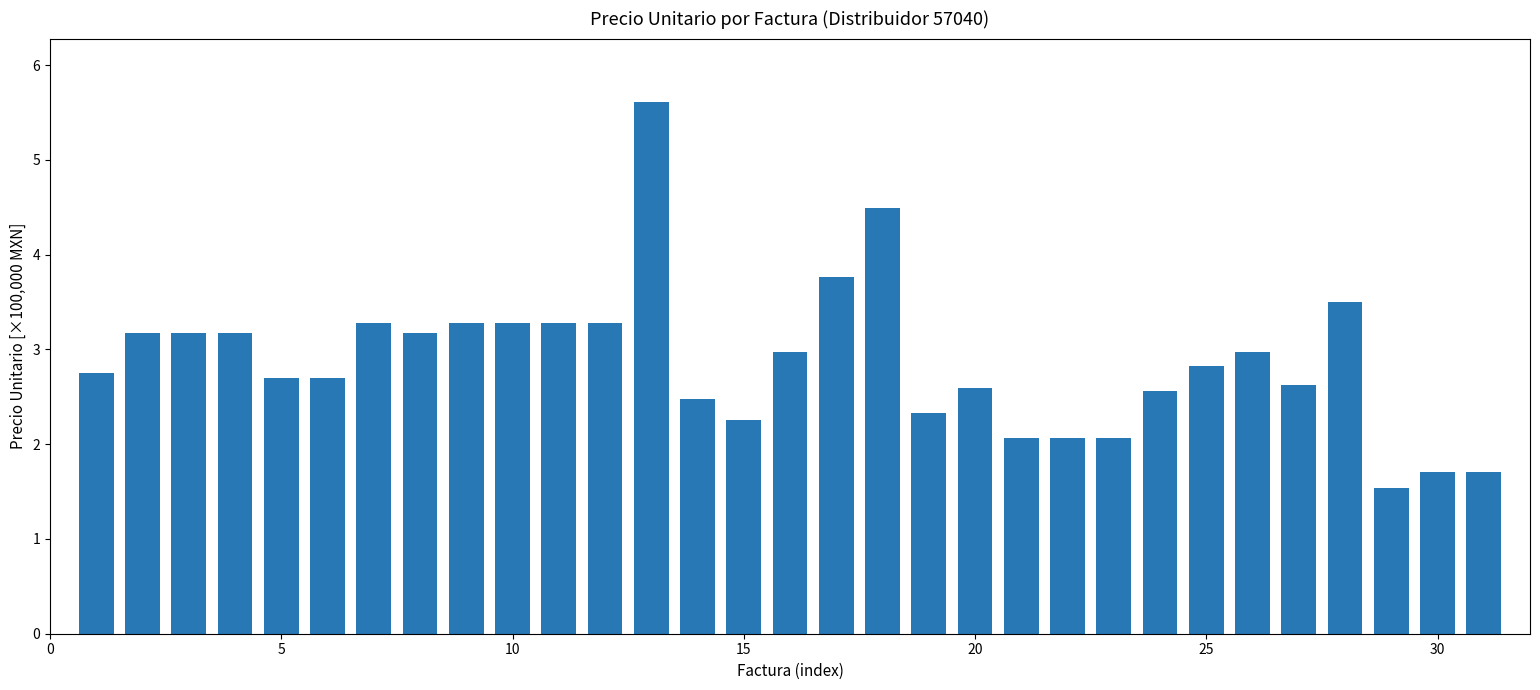

Does the chart contain any negative values?

No